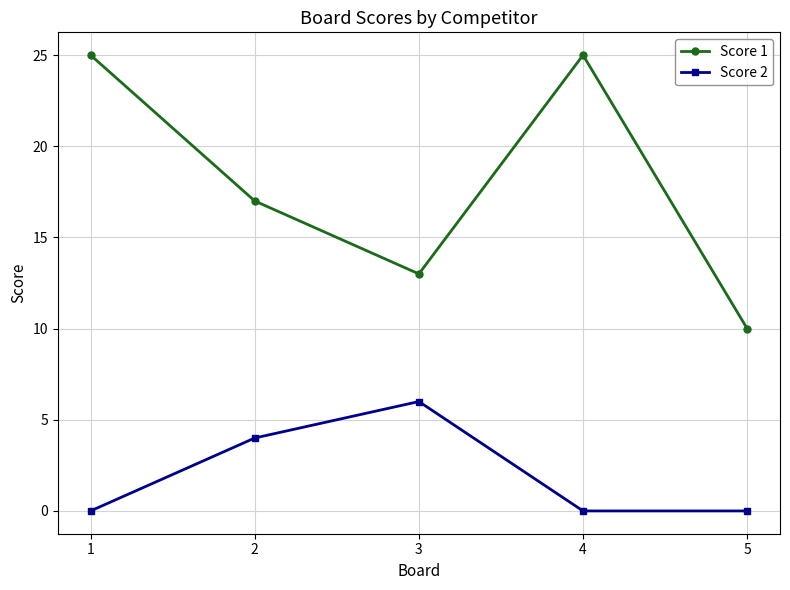

How many lines are shown in the chart?

2